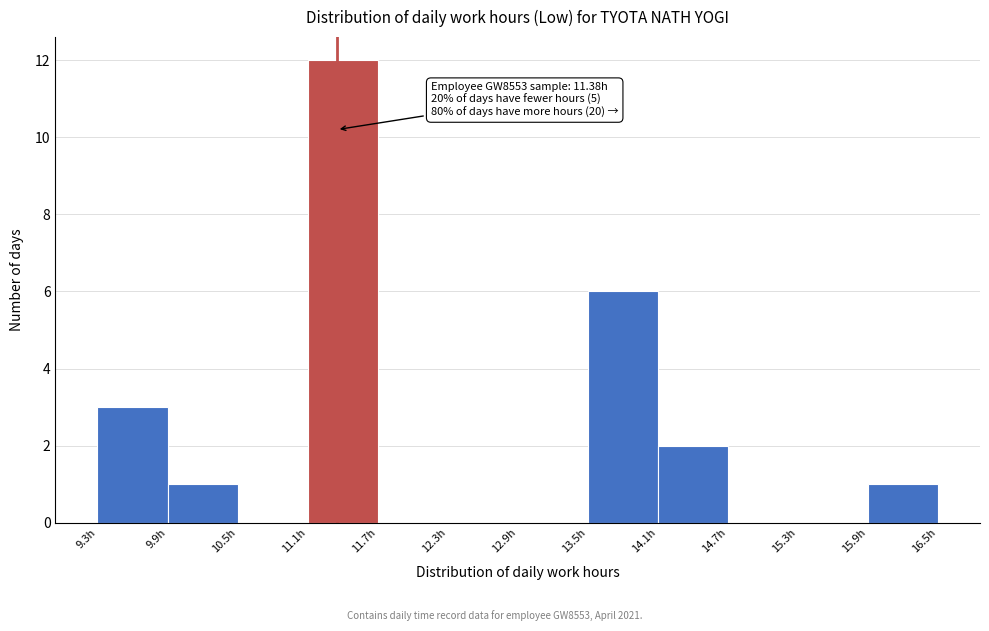

Which range on the x-axis has the tallest bar?

11.1 to 11.7